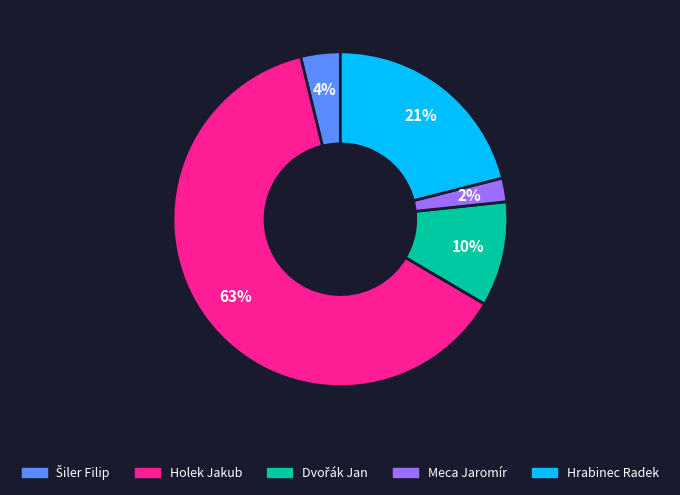

Between Meca Jaromír and Holek Jakub, which is larger?

Holek Jakub